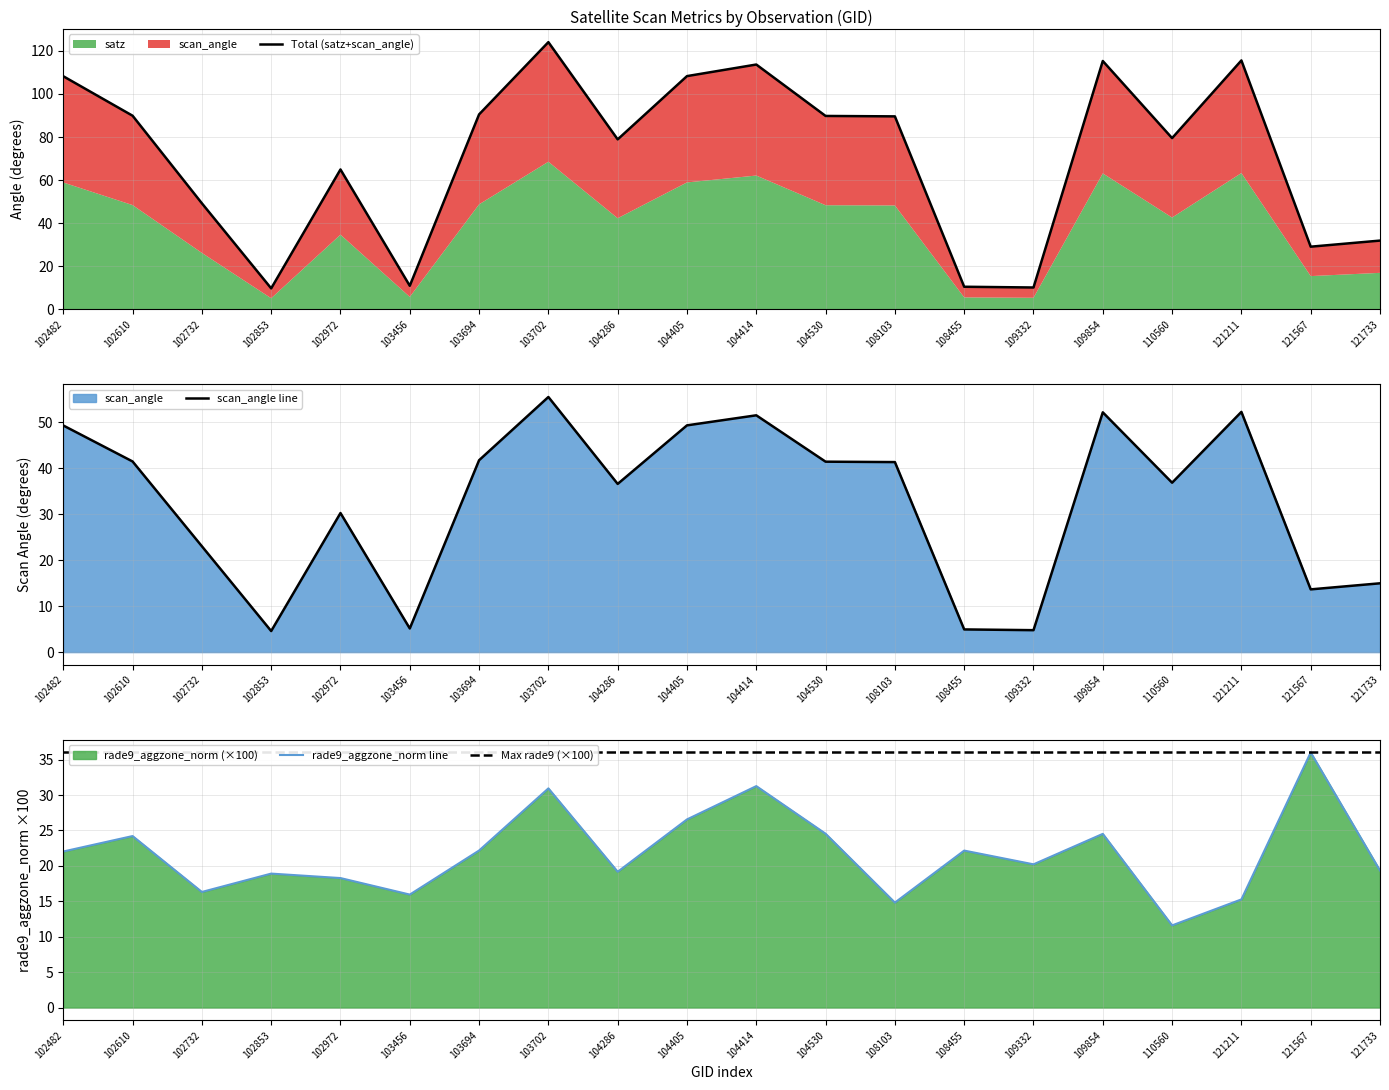

How many distinct data groups are displayed?

3